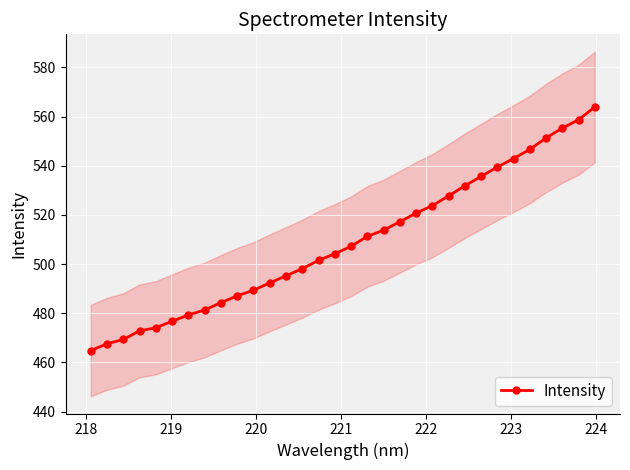

What is the value of the Intensity point at the 6th from the left?

476.8